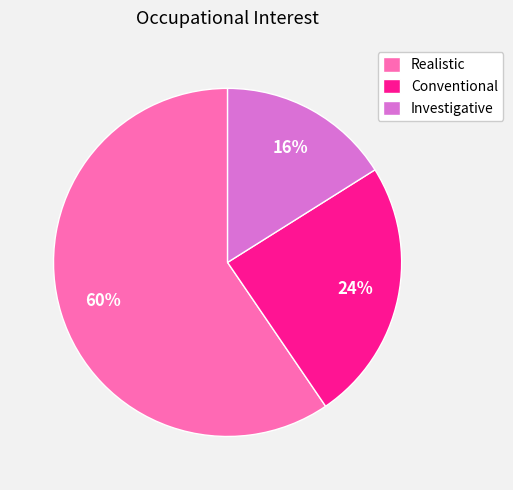

How many segments does this pie chart have?

3